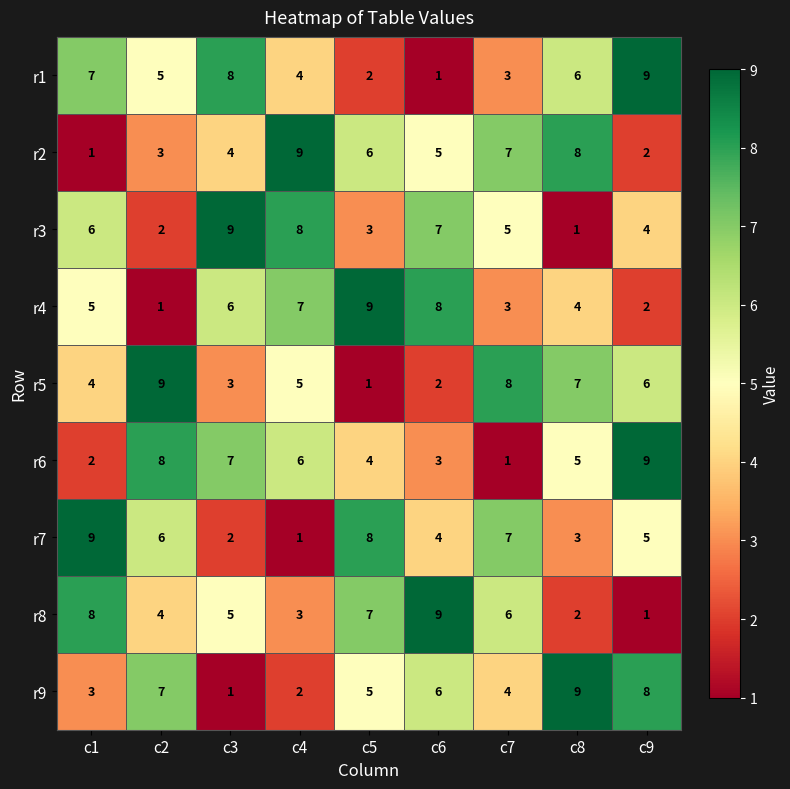

Is it true that r5 equals 7 at c4?

False